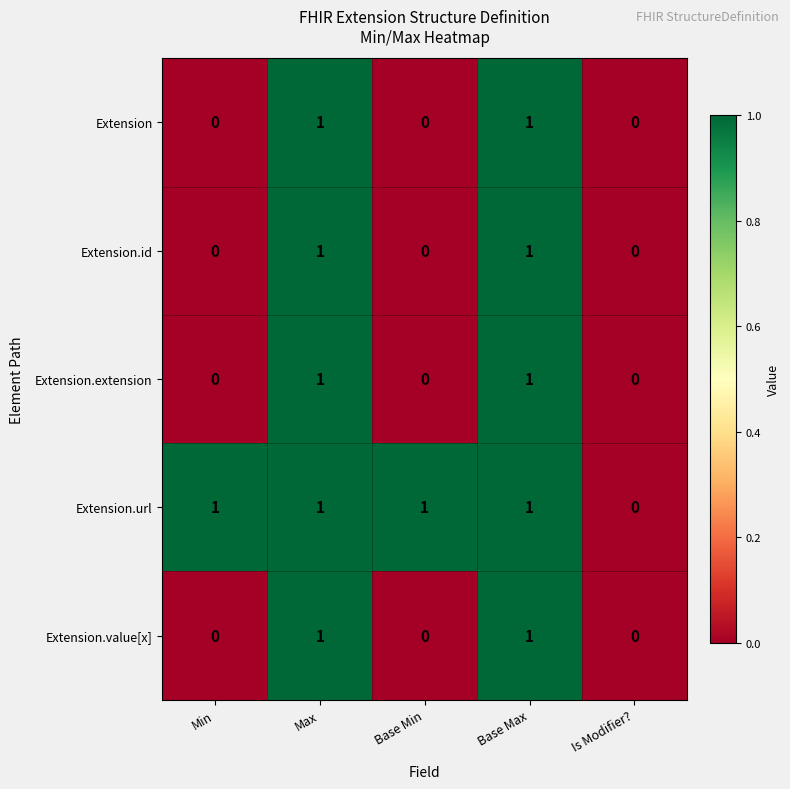

Reading right to left, extract all data points from this chart.

Extension: Is Modifier?=0	Base Max=1	Base Min=0	Max=1	Min=0
Extension.id: Is Modifier?=0	Base Max=1	Base Min=0	Max=1	Min=0
Extension.extension: Is Modifier?=0	Base Max=1	Base Min=0	Max=1	Min=0
Extension.url: Is Modifier?=0	Base Max=1	Base Min=1	Max=1	Min=1
Extension.value[x]: Is Modifier?=0	Base Max=1	Base Min=0	Max=1	Min=0